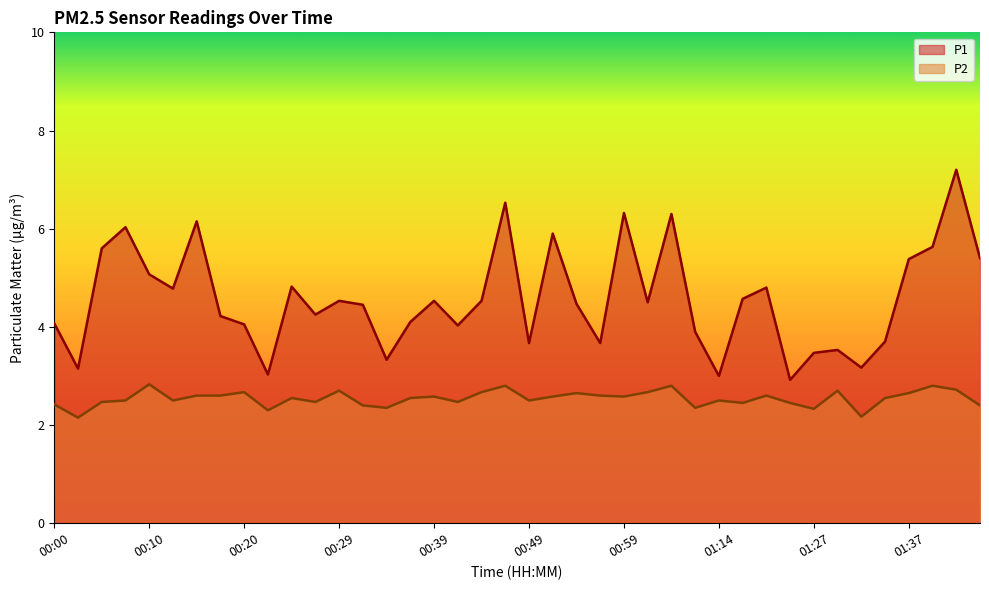

The P1 series shows 8.4 at 01:40. True or false?

False